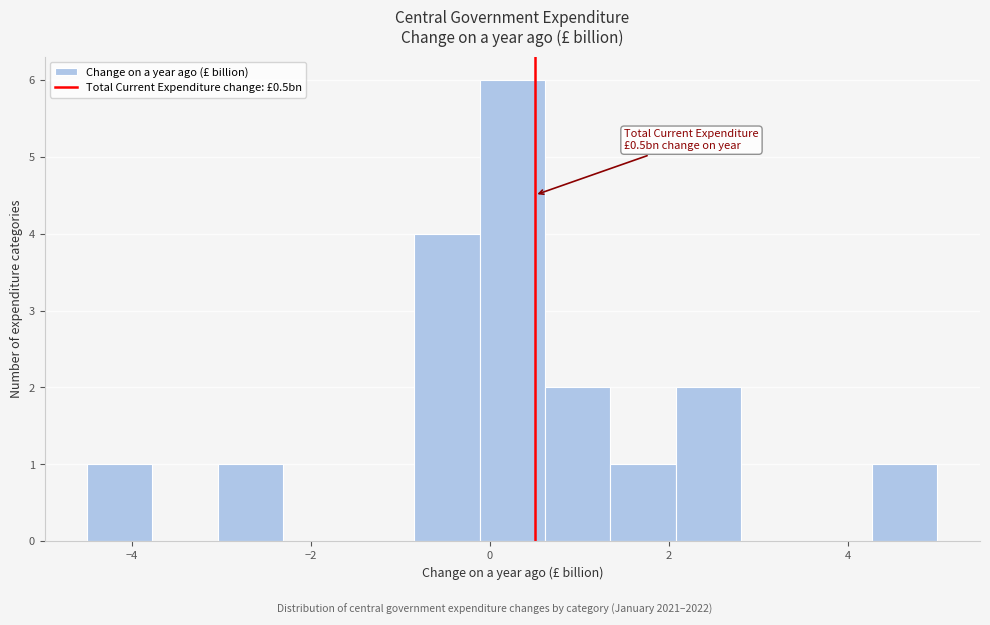

Read against the x-axis, roughly where is the centre of the tallest bar?

0.2